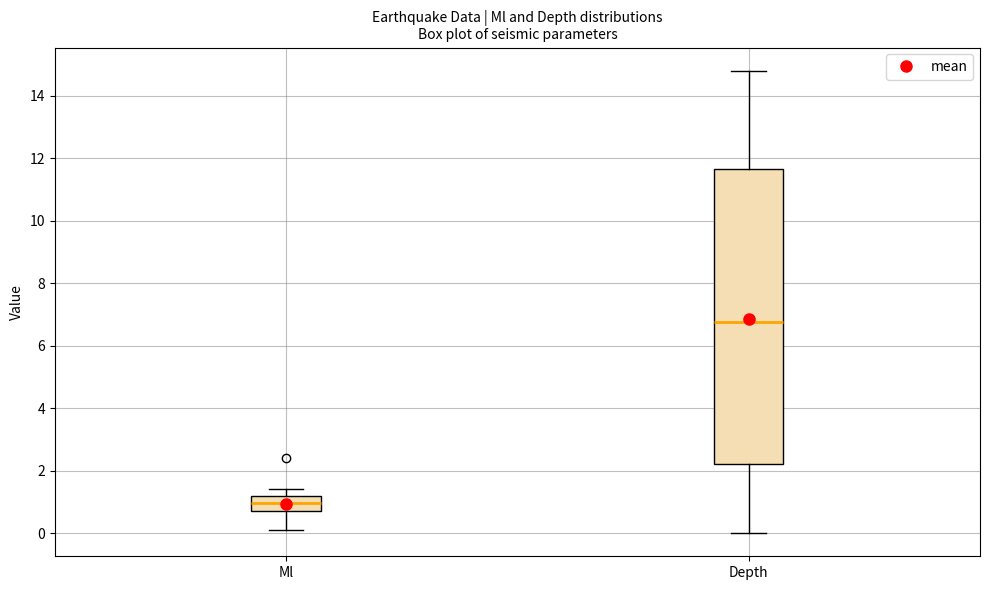

Which box has the lowest median line?

Ml